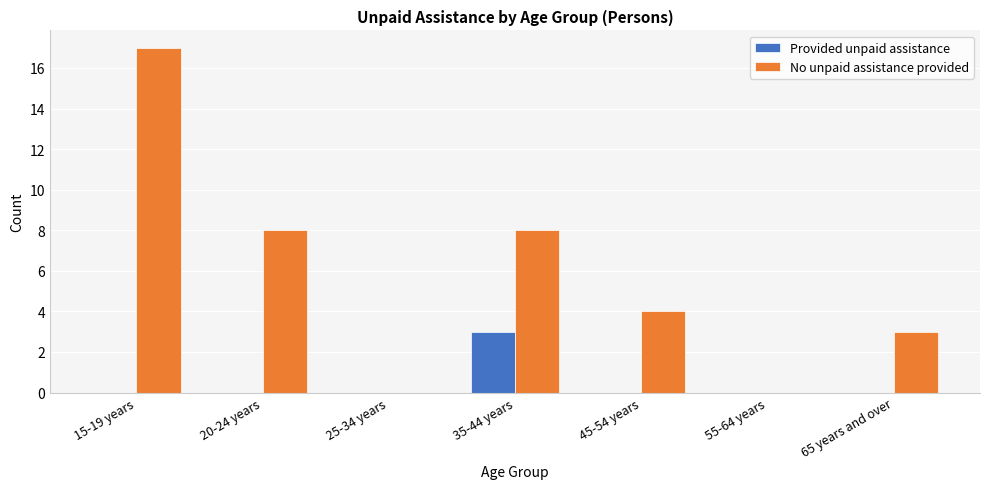

Which category has the highest value in the No unpaid assistance provided series?

15-19 years